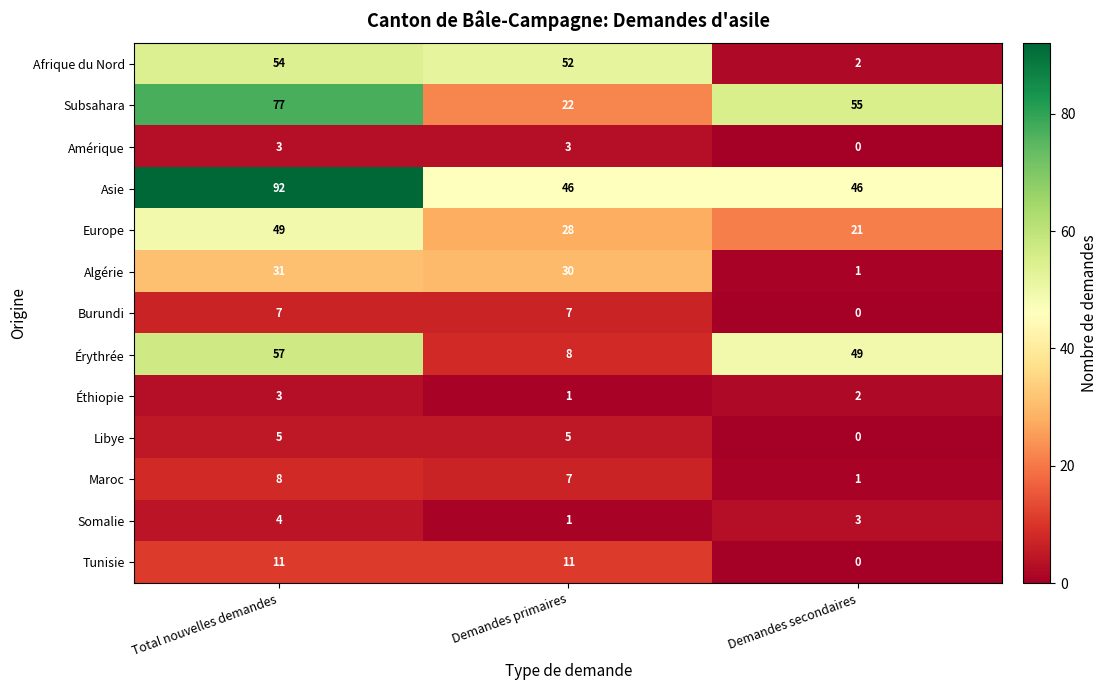

At how many categories does at least one series exceed 23?

3